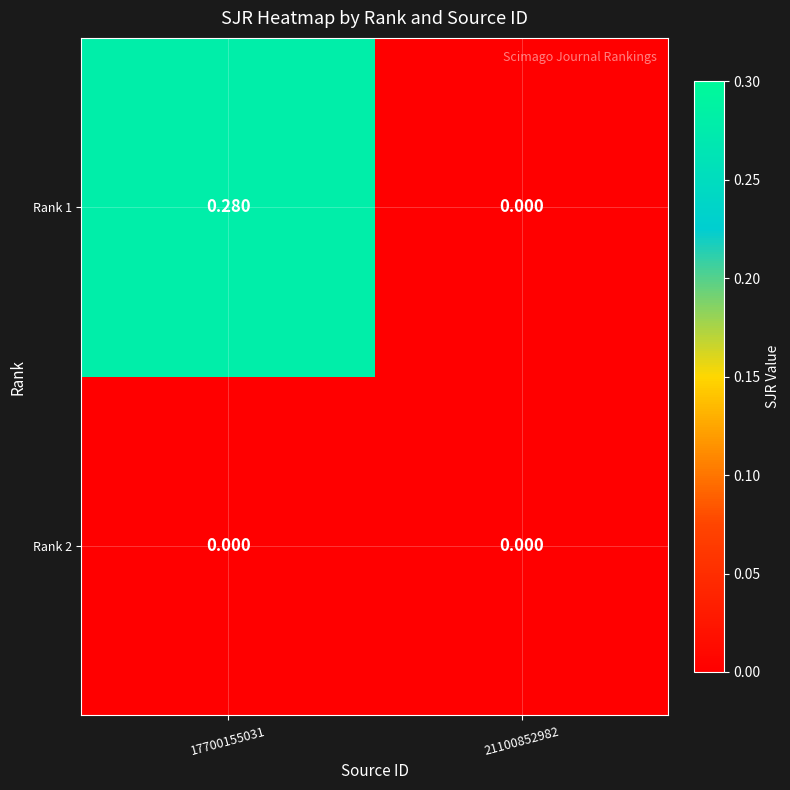

How many series are shown in this chart?

2